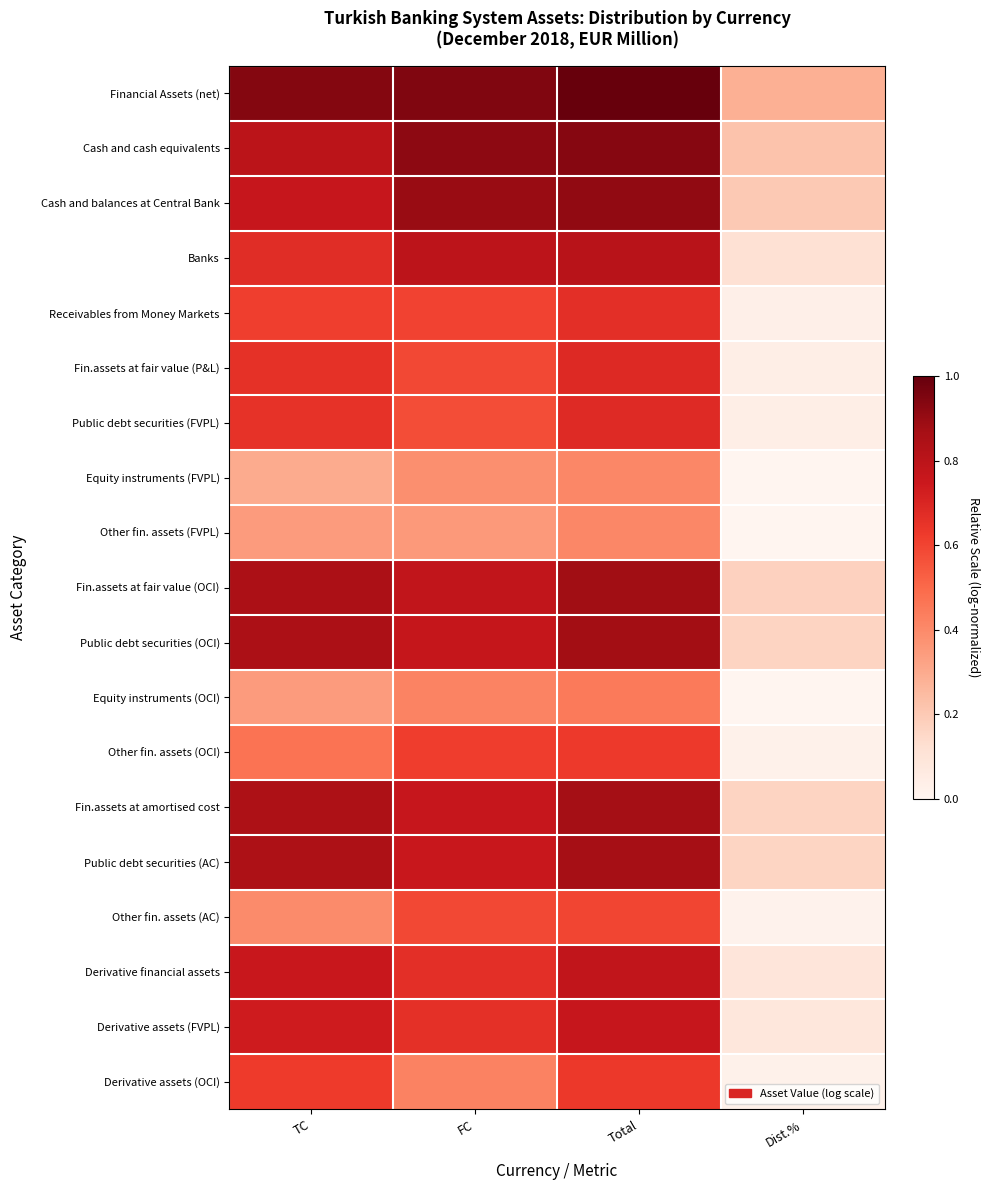

Which series has the largest total across all categories?

Financial Assets (net)